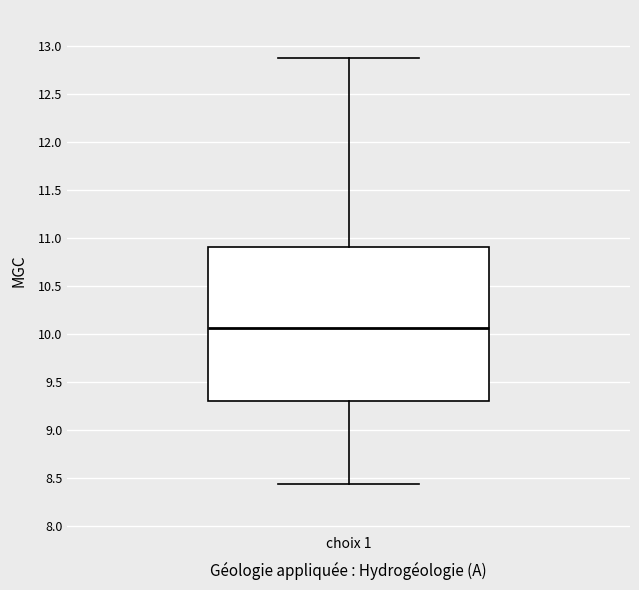

Transcribe this box plot: give where the median line is, the range the box spans, and where the two whiskers end, as read against the y-axis. The values are not printed on the chart, so give them approximately, as read against the axis.

median 10.05, box 9.30 to 10.90, whiskers 8.45 to 12.85